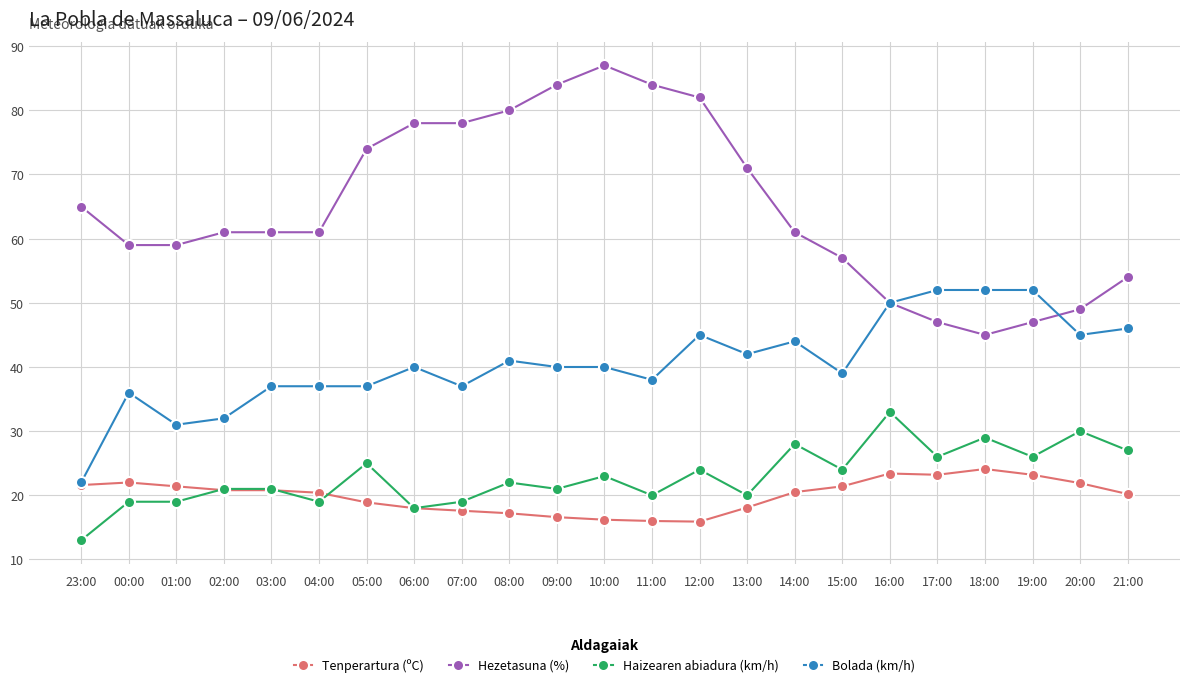

Which series has the largest total across all categories?

Hezetasuna (%)